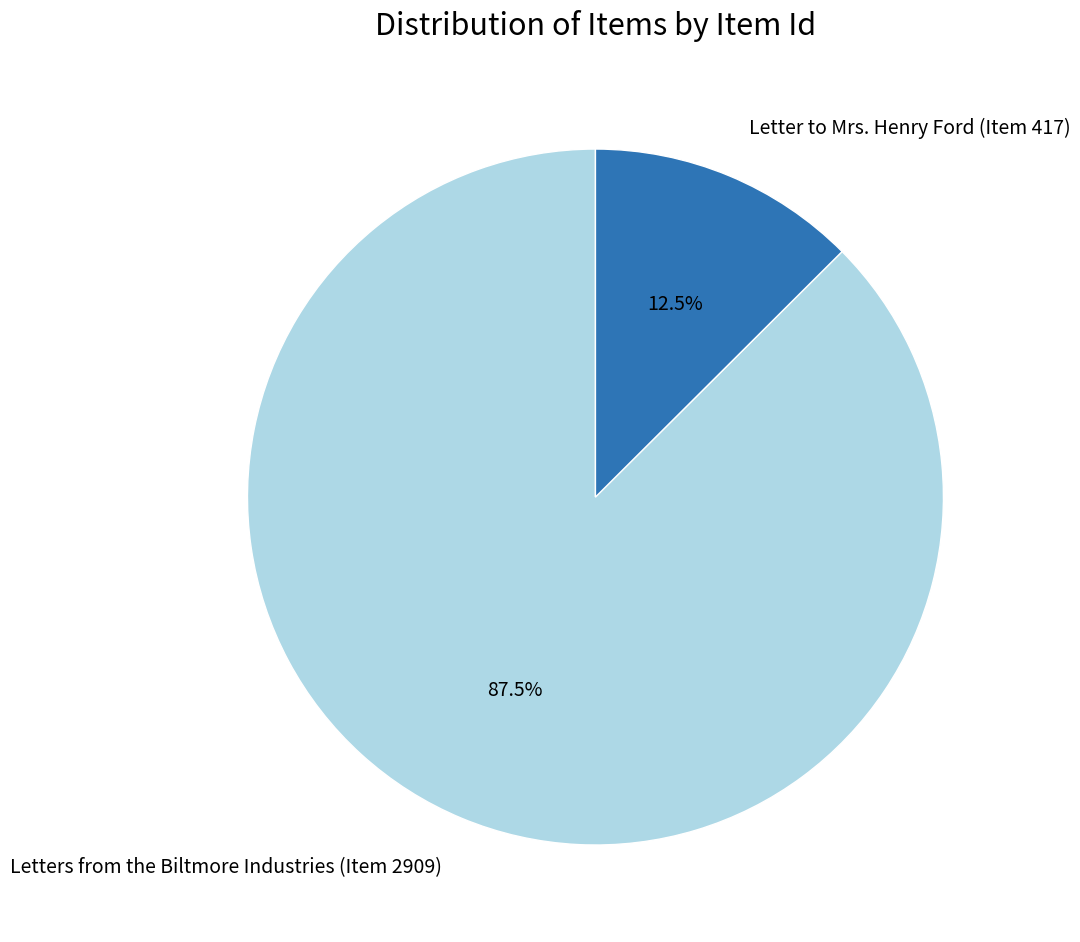

Approximately how many times larger is the value at Letters from the Biltmore Industries (Item 2909) compared to Letter to Mrs. Henry Ford (Item 417)?

7.0